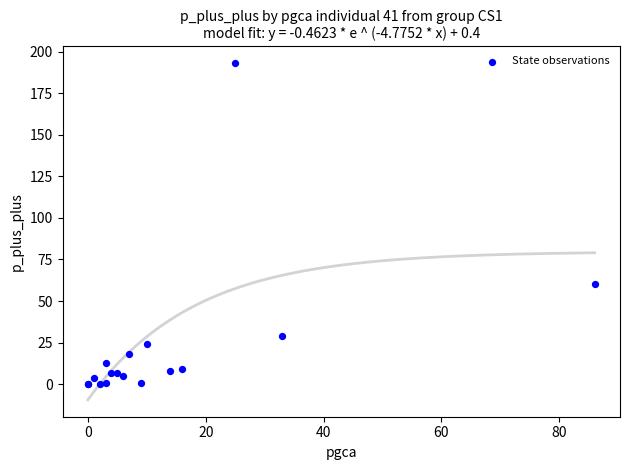

What Y value in the scatter plot is closest to 96?

60